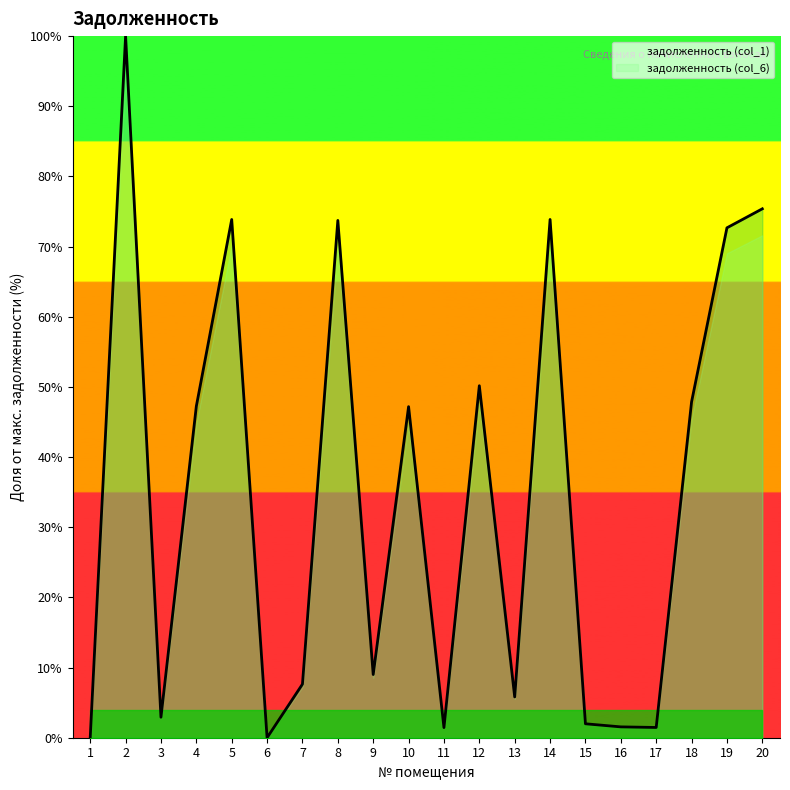

Which has a higher value, 15 or 18?

18